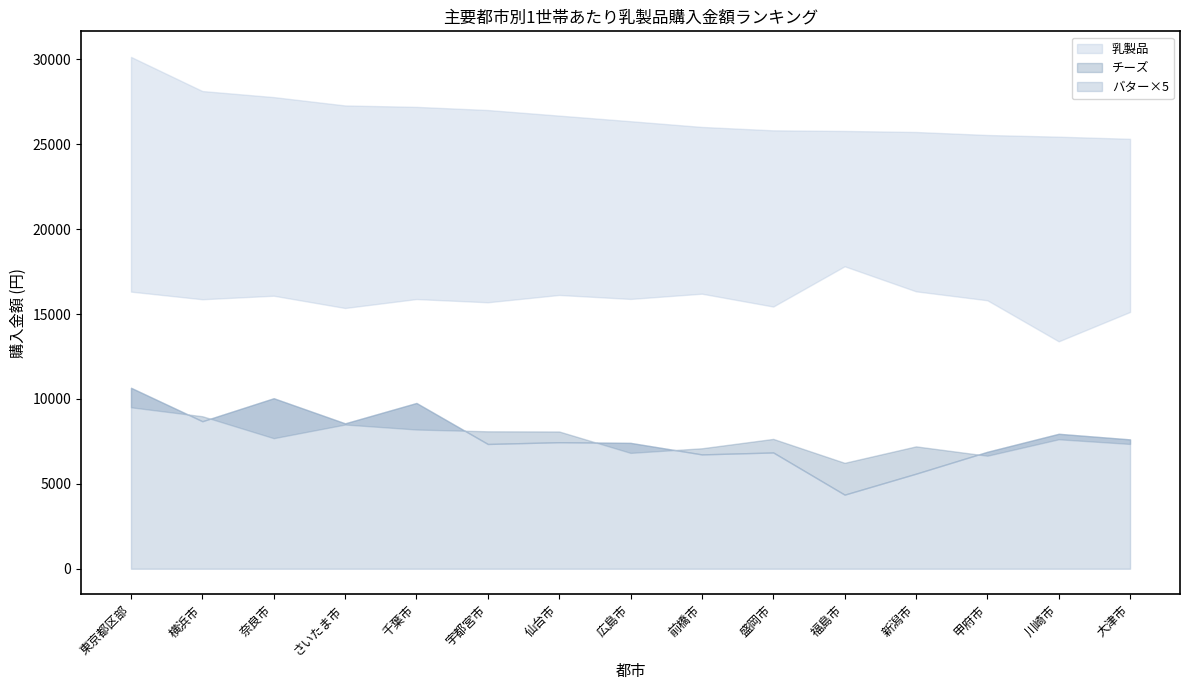

Which label corresponds to the largest value in the chart?

東京都区部